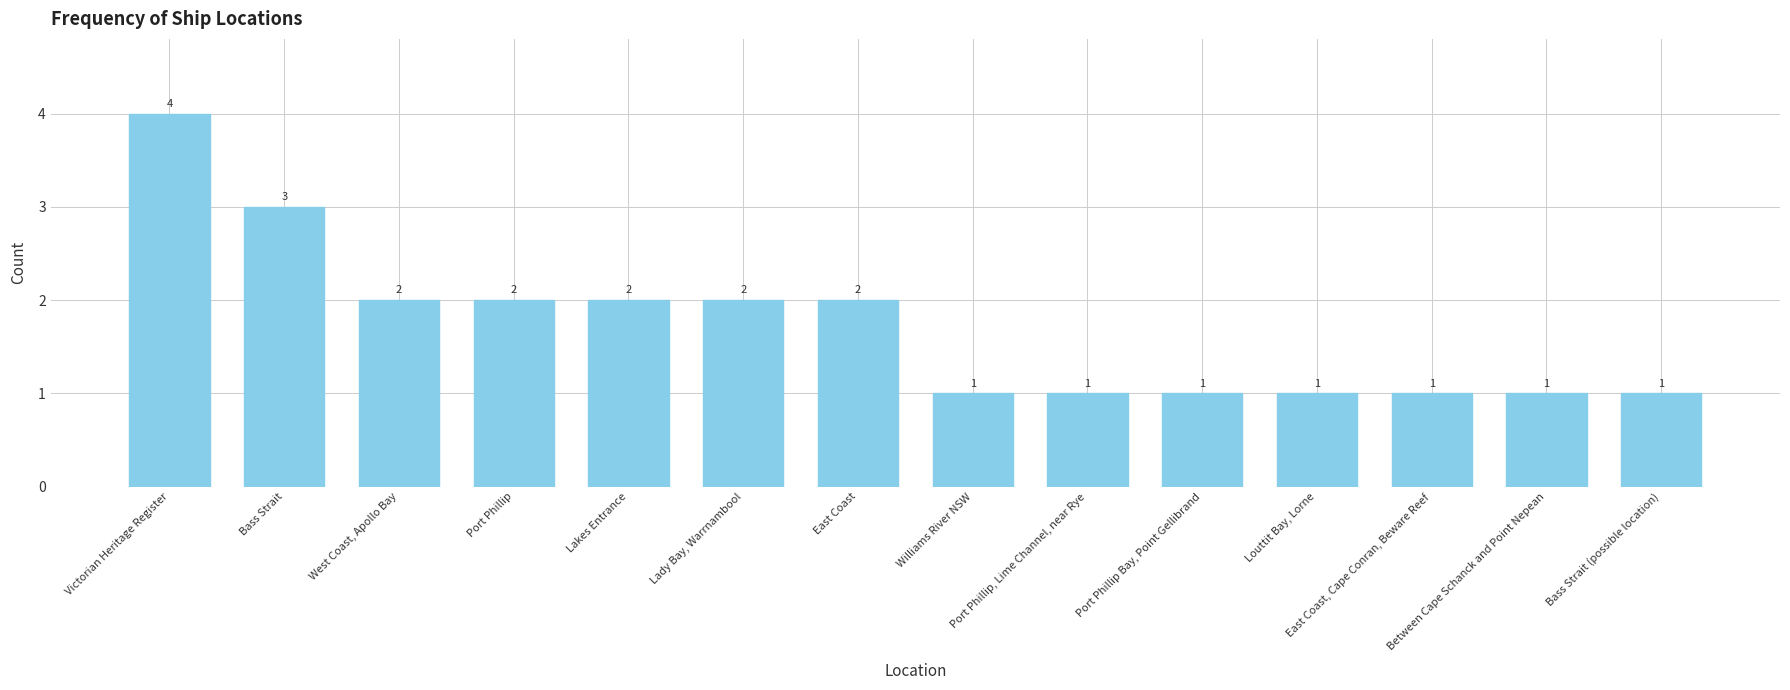

How many distinct data groups are displayed?

1